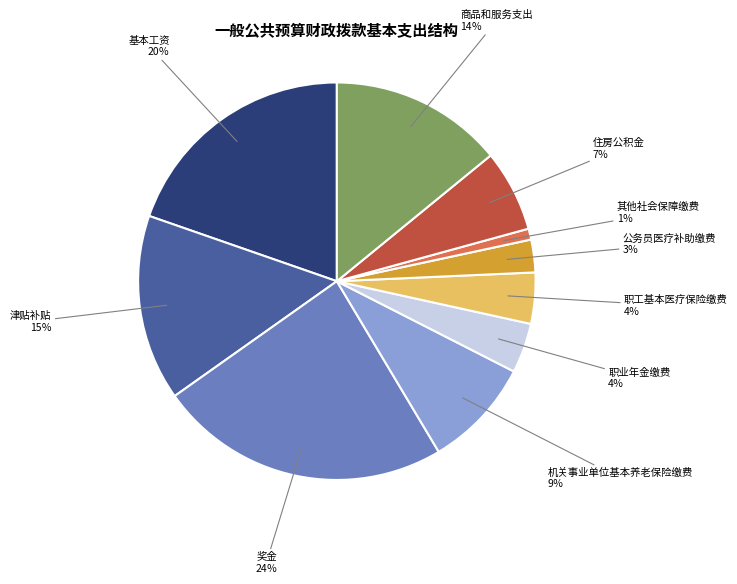

Is there any slice that represents more than half of the pie?

No